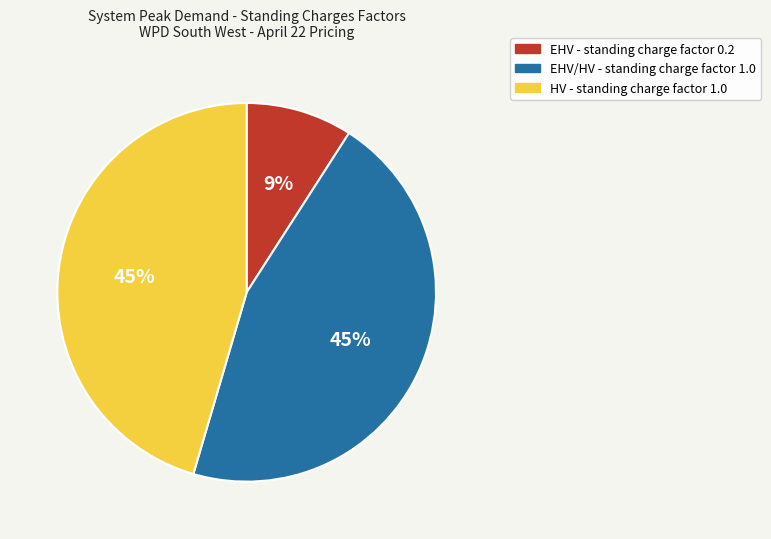

To the nearest percent, what is the average slice percentage?

33%